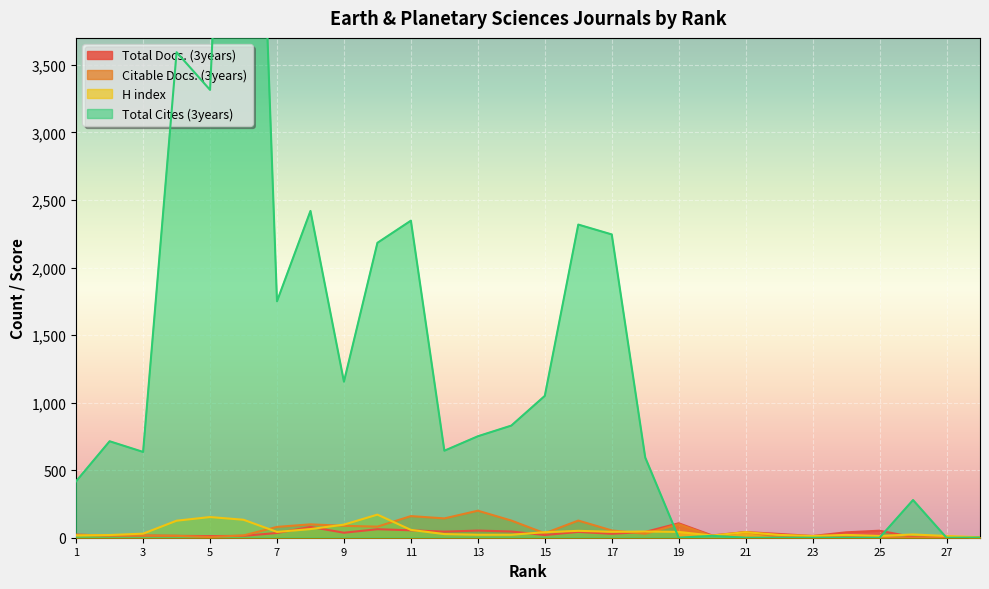

Reading left to right, transcribe all the data shown in this chart.

Total Docs. (3years): 22	17	16	14	12	14	35	80	37	63	55	45	53	46	20	43	29	43	107	17	42	28	13	40	52	5	0	4
Citable Docs. (3years): 22	17	16	14	5	17	80	99	88	82	160	143	200	127	33	127	54	29	100	12	42	6	7	5	5	0	7	0
H index: 17	20	30	126	153	133	43	64	97	171	58	27	22	22	41	51	44	46	43	16	41	21	13	21	13	24	13	3
Total Cites (3years): 418	714	635	3594	3315	8619	1750	2419	1155	2183	2347	644	751	830	1050	2318	2245	594	0	14	0	0	0	0	0	279	0	1